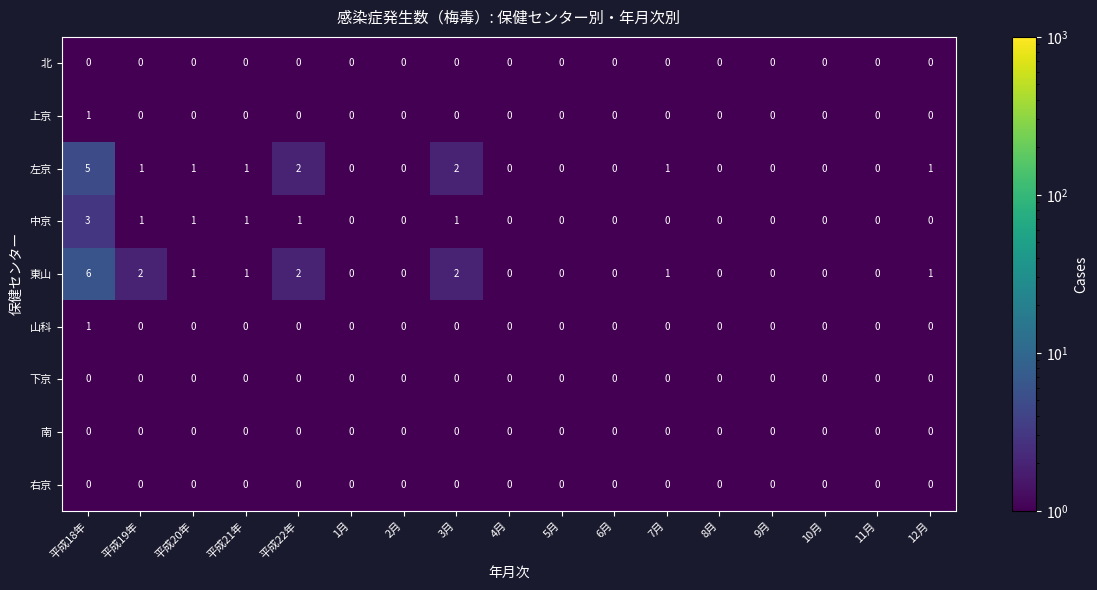

Is the value of 北 at 11月 greater than the value of 左京 at 平成22年?

No